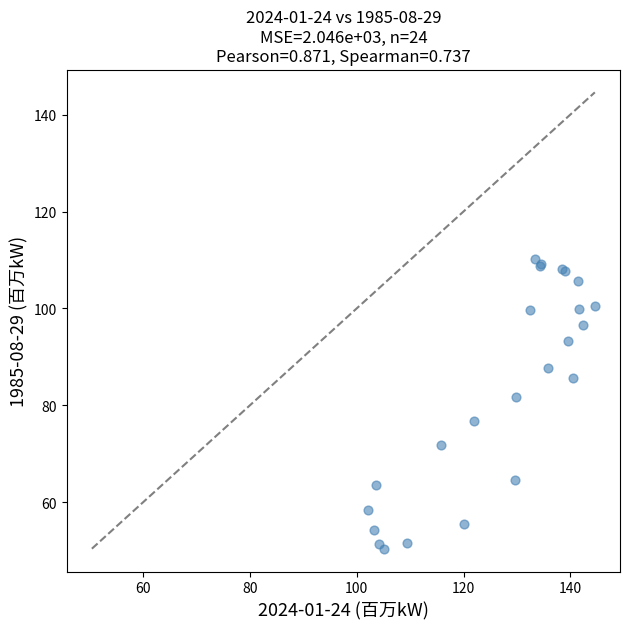

What Y value in the scatter plot is closest to 80?

81.7